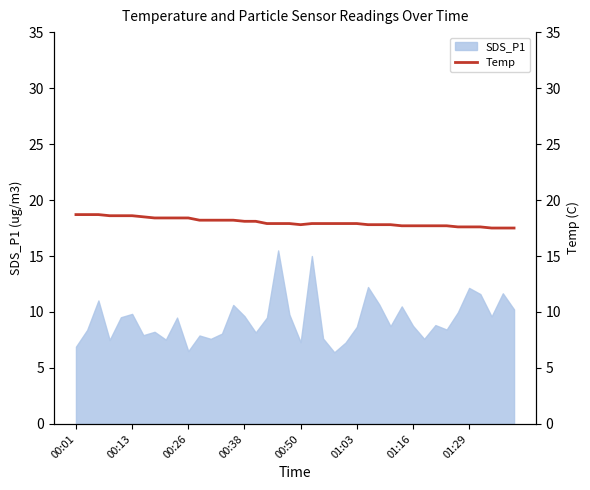

True or false: SDS_P1 has a value of 6.1 at 00:13.

False